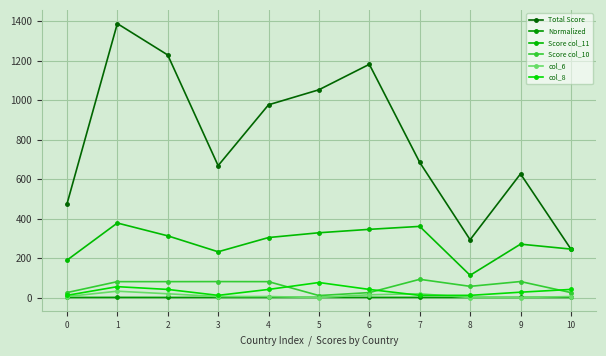

Where is the first local maximum for col_8?

1